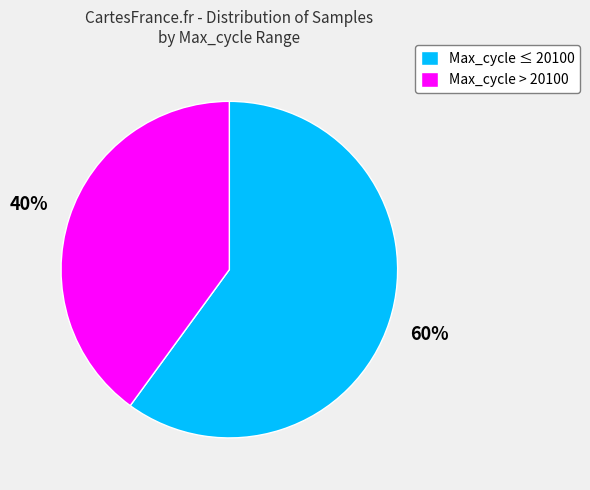

Between Max_cycle ≤ 20100 and Max_cycle > 20100, which is larger?

Max_cycle ≤ 20100